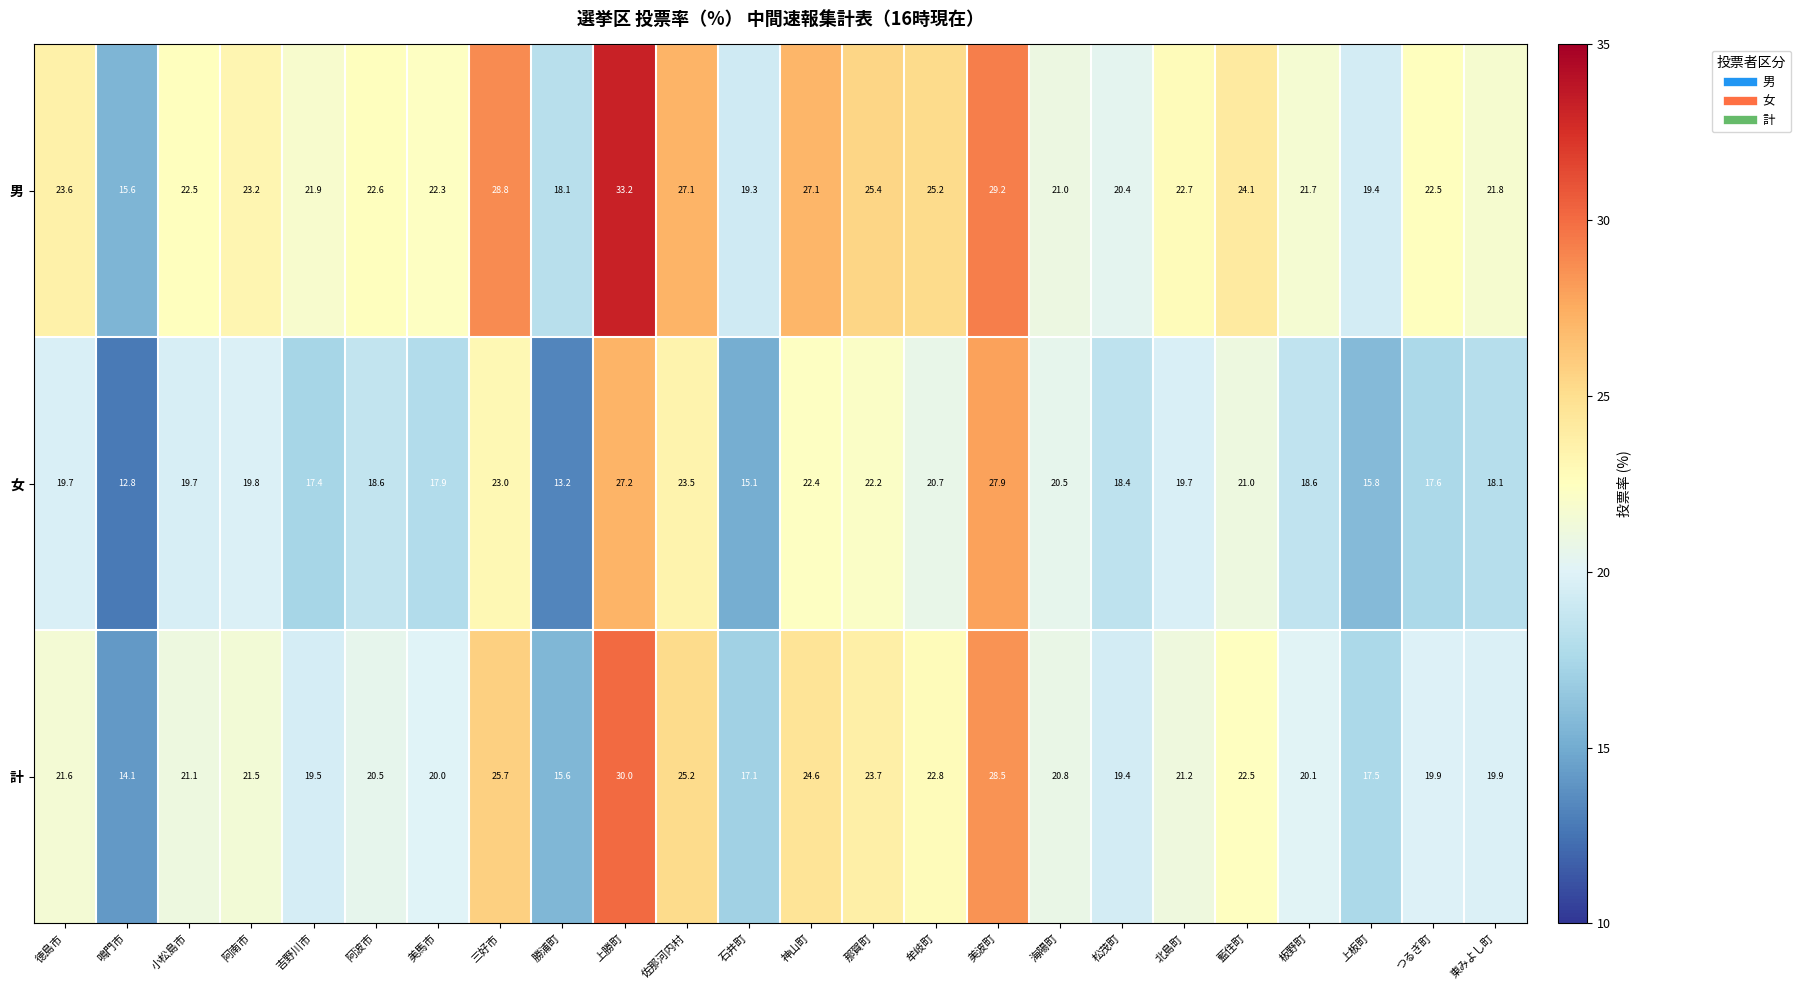

At how many categories does at least one series exceed 13?

24